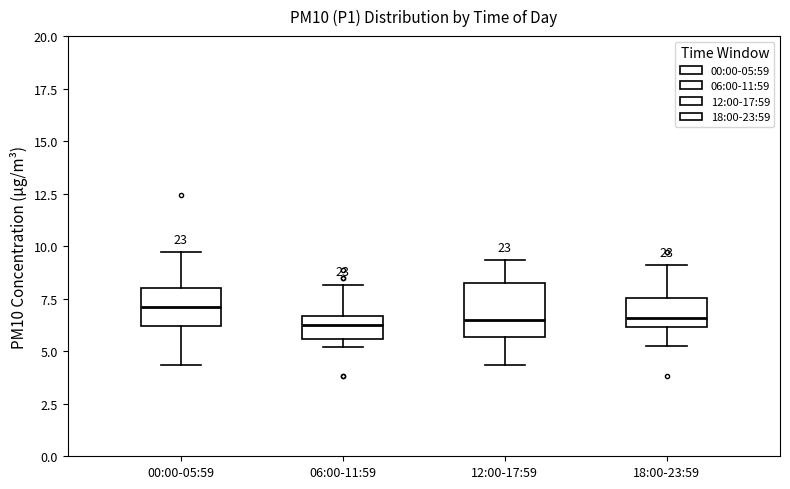

Reading left to right, read every box against the y-axis: the position of its median line, the range the box covers, and the ends of its whiskers. The values are not printed on the chart, so give them approximately, as read against the axis.

00:00-05:59: median 7.0, box 6.0 to 8.0, whiskers 4.5 to 9.5
06:00-11:59: median 6.0, box 5.5 to 6.5, whiskers 5.0 to 8.0
12:00-17:59: median 6.5, box 5.5 to 8.5, whiskers 4.5 to 9.5
18:00-23:59: median 6.5, box 6.0 to 7.5, whiskers 5.5 to 9.0